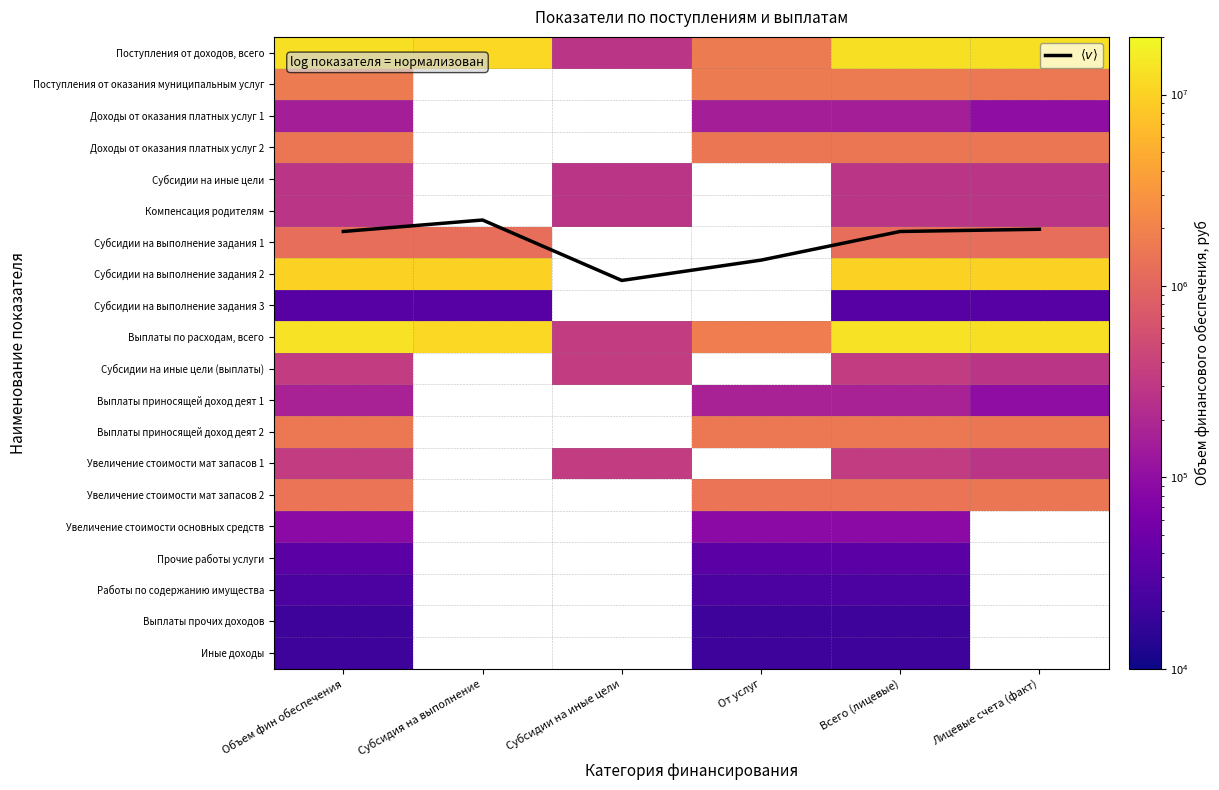

What value does the Поступления от доходов, всего series have at Субсидии на иные цели?

280000.0